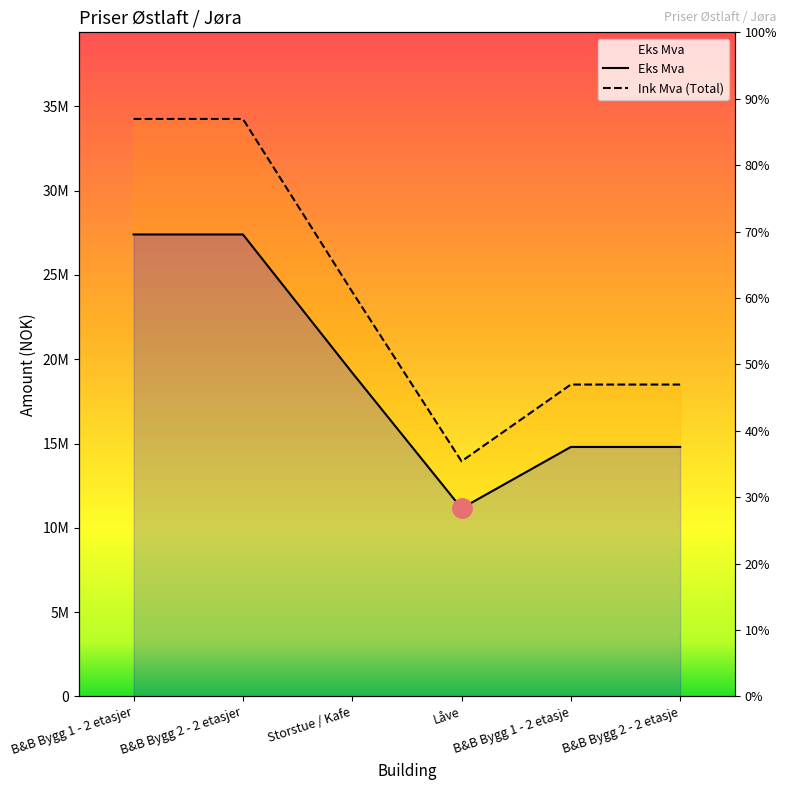

How many data points in Mva are less than 24000000?

3